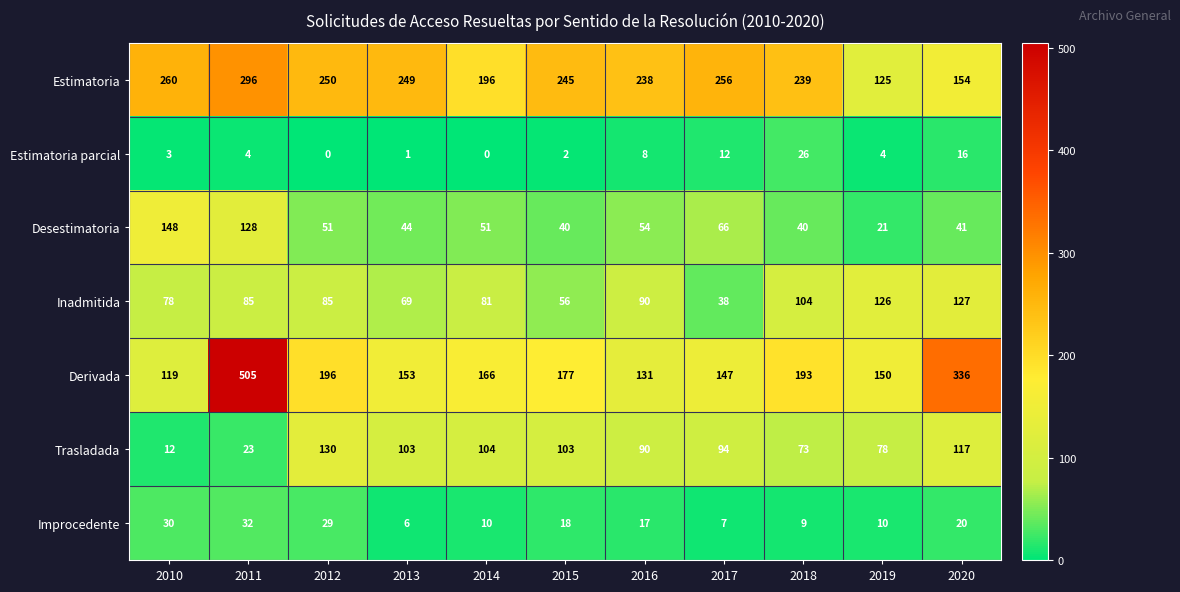

What is the maximum value shown in the chart?

505